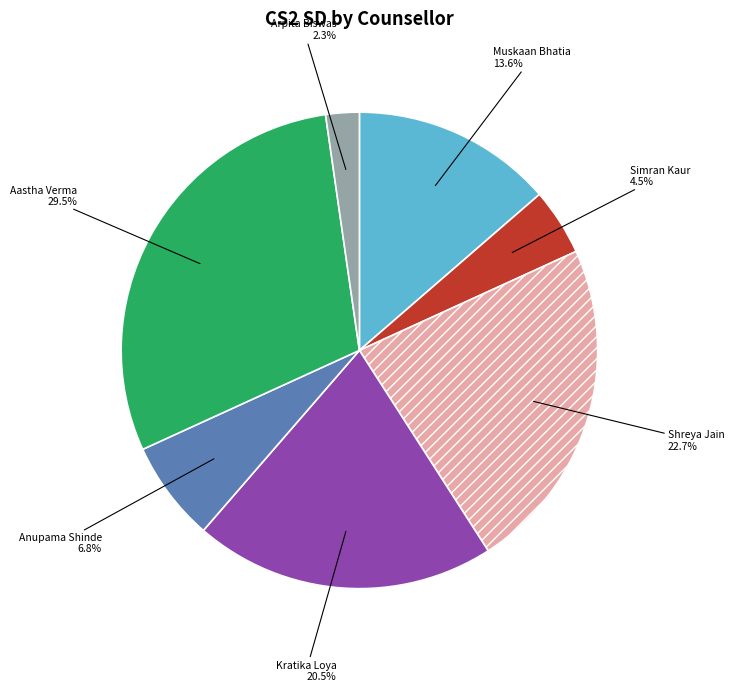

What is the smallest slice in the pie chart?

Arpita Biswas